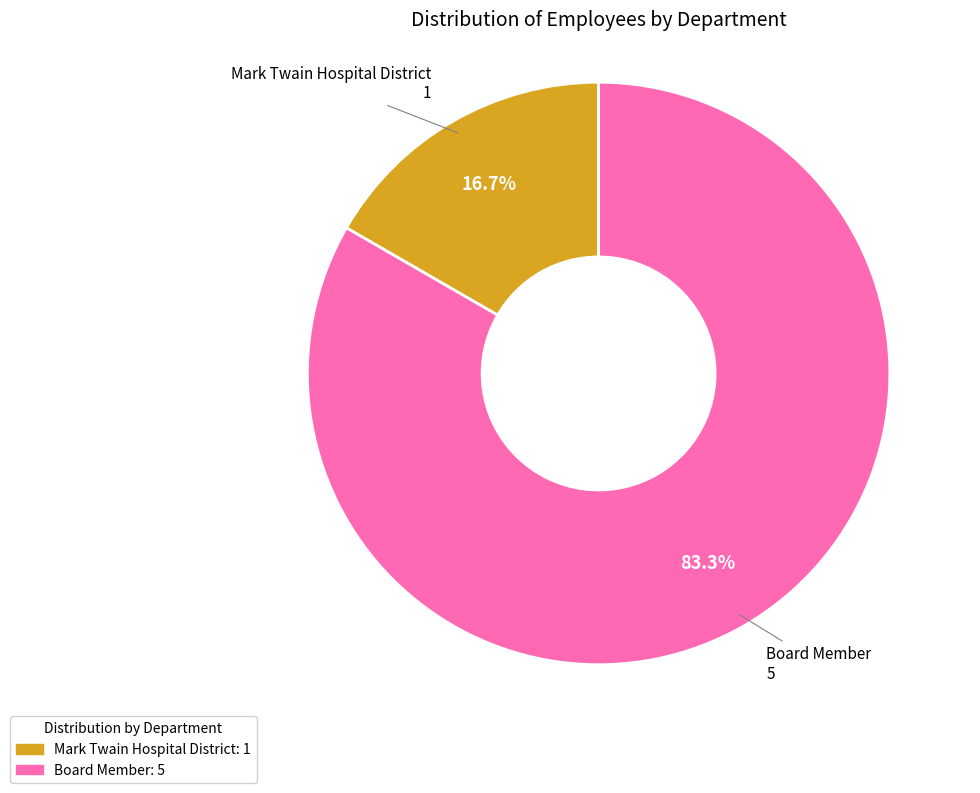

Is there a majority slice in this chart?

Yes